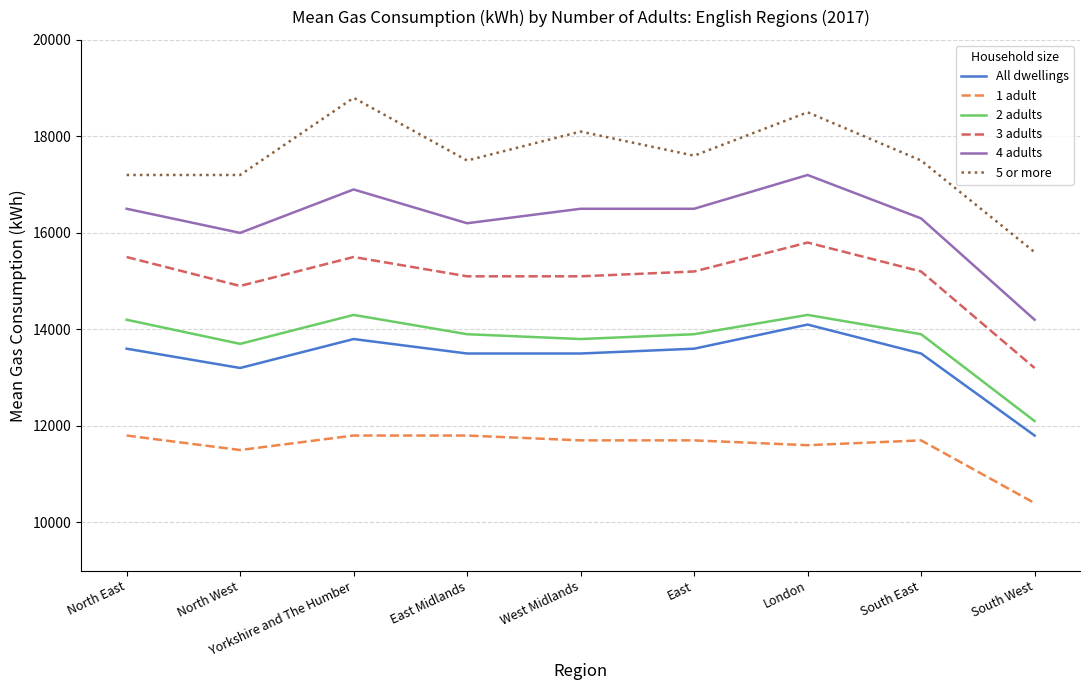

Which series has the largest total across all categories?

5 or more